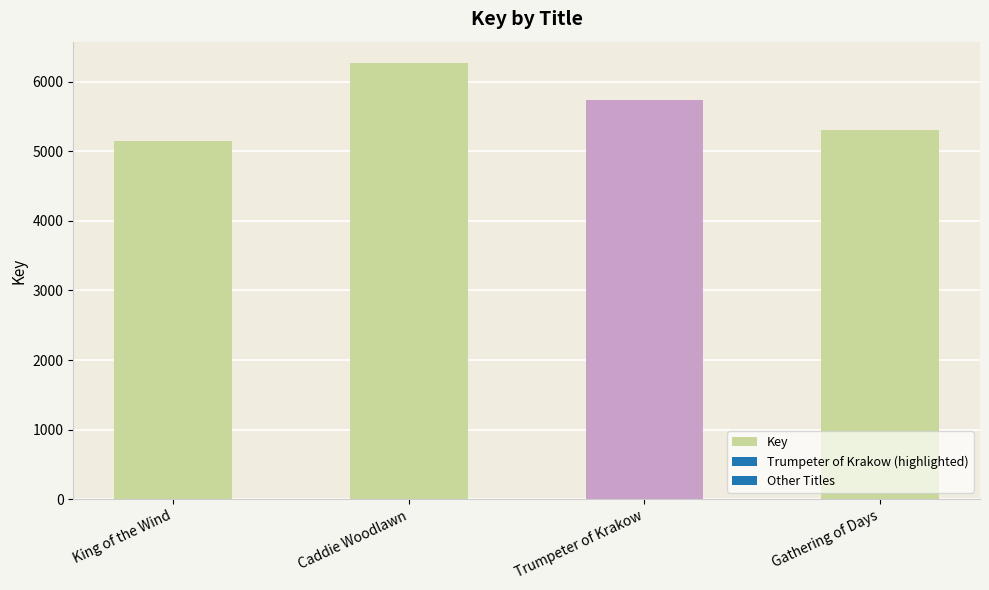

Does the chart contain any negative values?

No